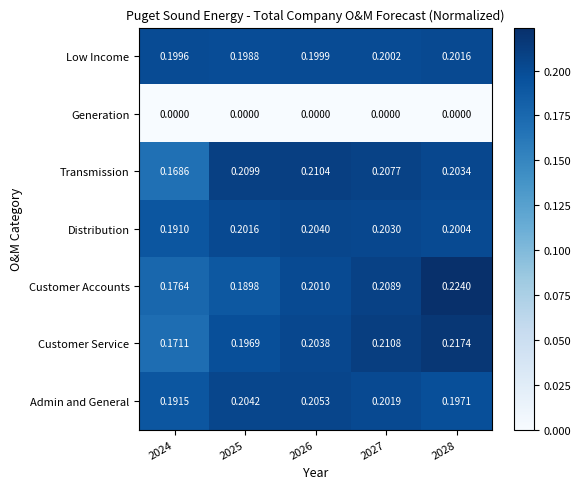

What is the total value across all series at 2025?

1.2